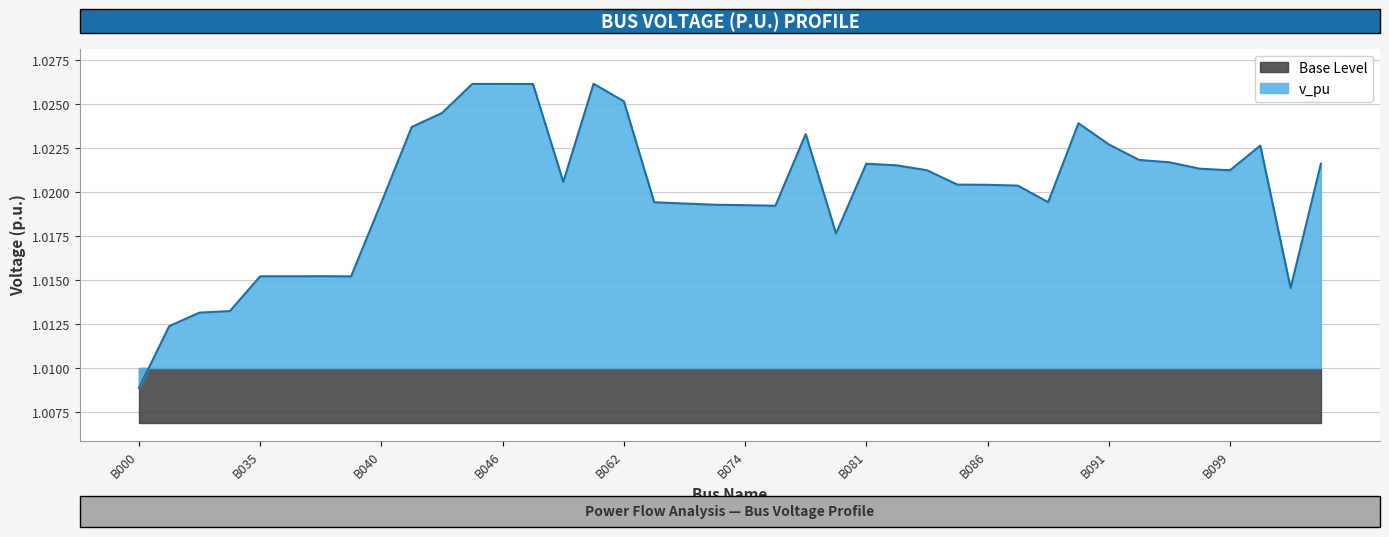

What is the average value?

1.0